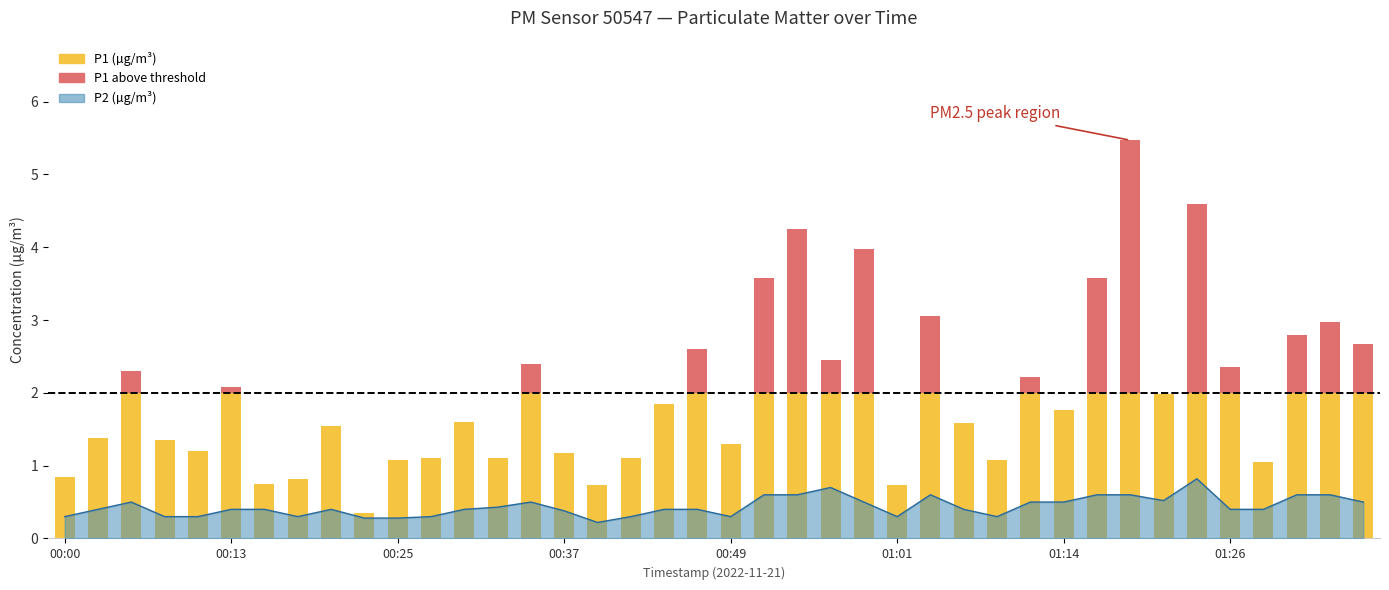

At 00:05, list the series in order from largest to smallest.

P1, P2